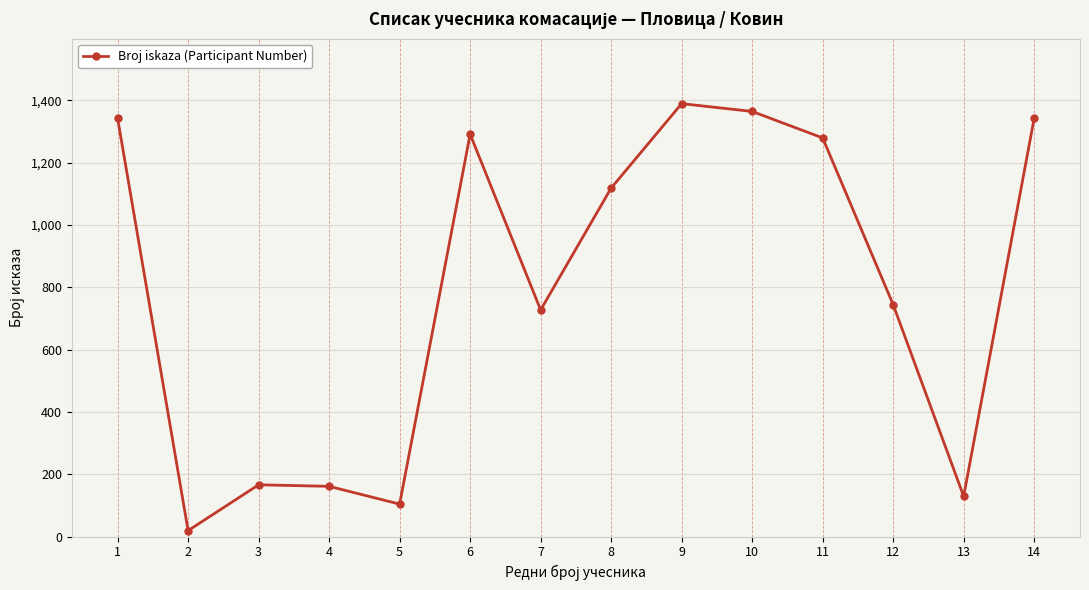

Does the chart have visible grid lines?

Yes